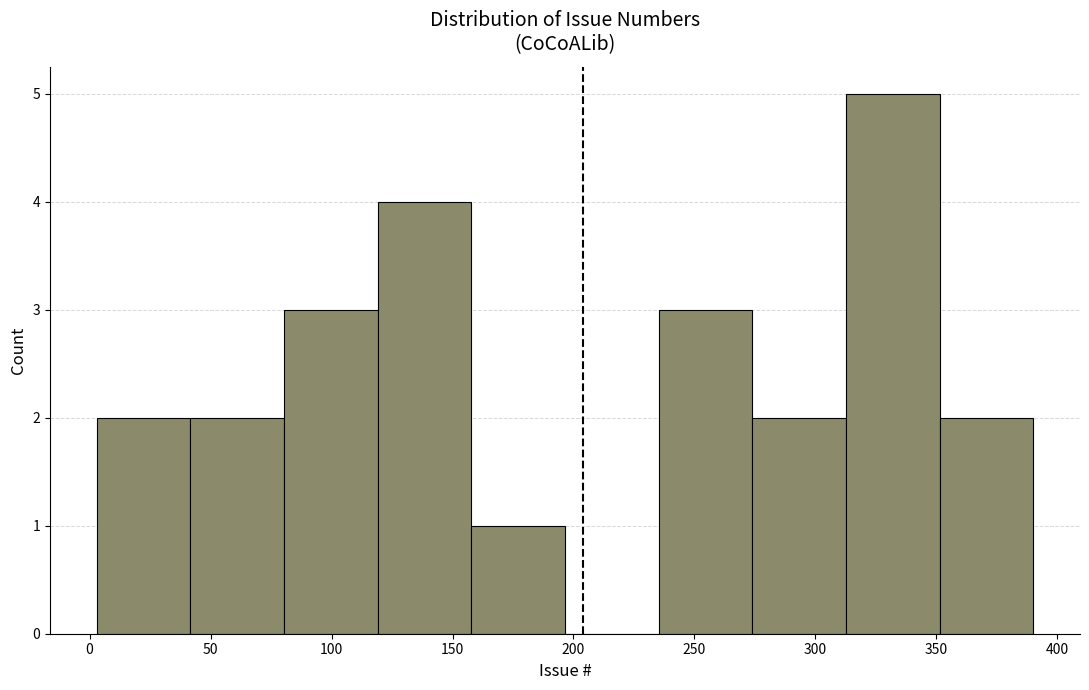

Reading left to right, list every bar in this chart as the range it spans on the x-axis followed by its height. Neither the bar edges nor the heights are printed on the chart, so give them approximately, as read against the axes.

5 to 40: 2
40 to 80: 2
80 to 120: 3
120 to 160: 4
160 to 195: 1
195 to 235: 0
235 to 275: 3
275 to 315: 2
315 to 350: 5
350 to 390: 2